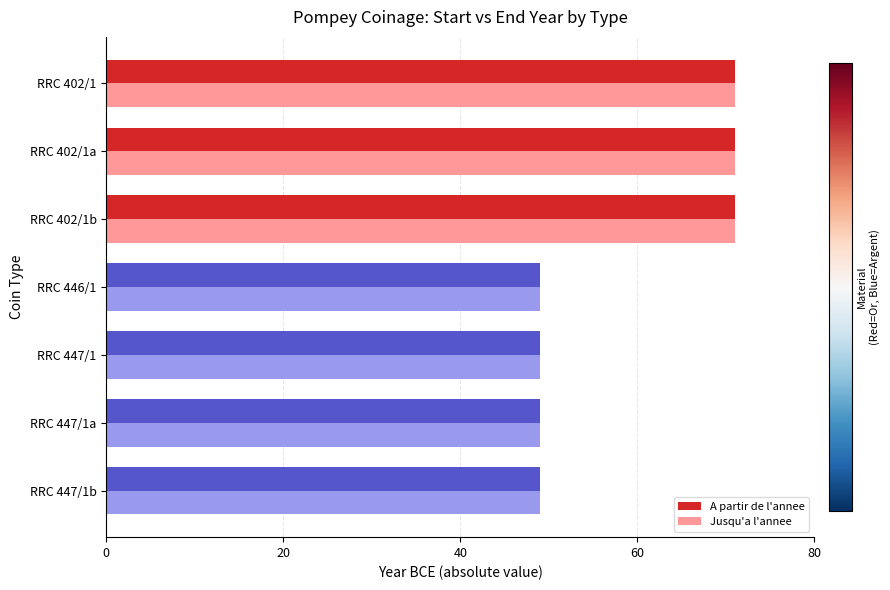

At how many categories does at least one series exceed 54?

3